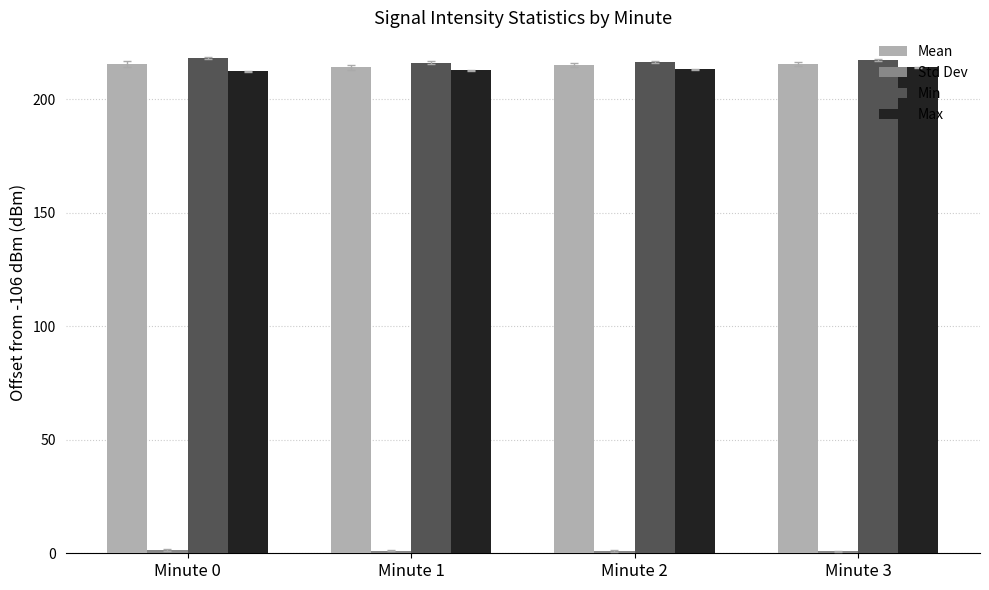

Is it true that Mean equals 215.7 at Minute 0?

True